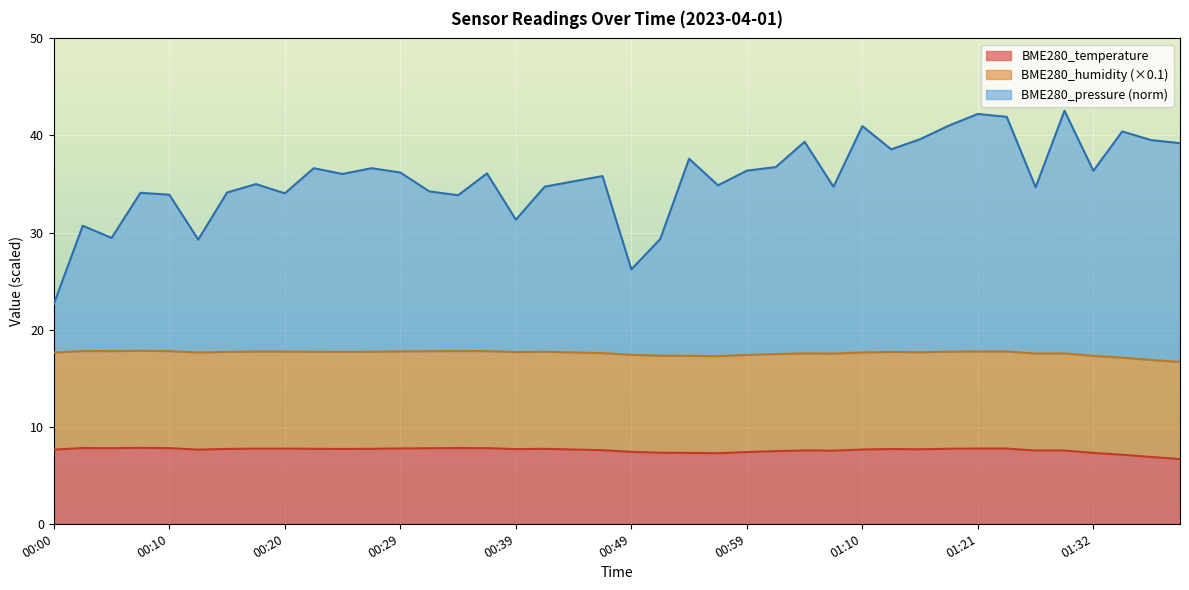

What is the difference between the highest and lowest values at 00:54?

30.3